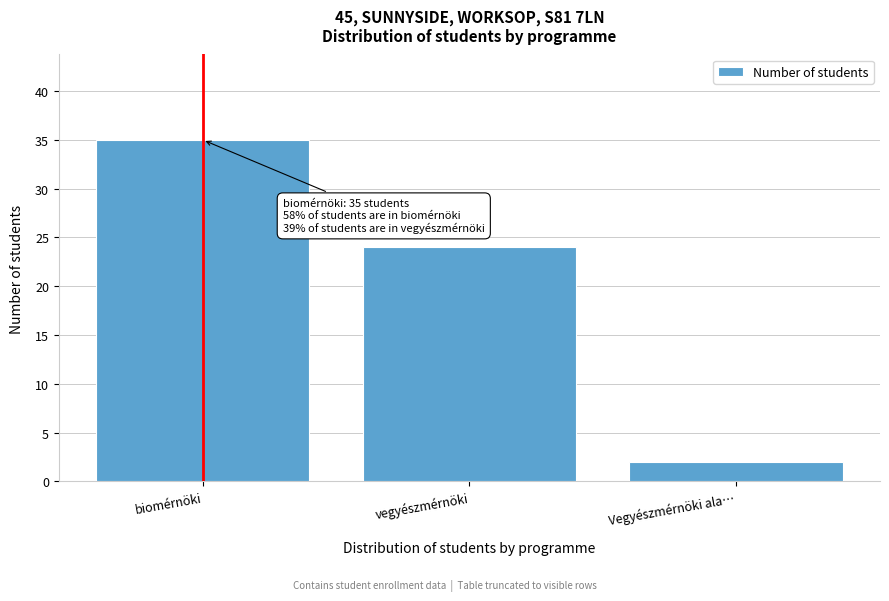

Reading left to right, list all the values displayed in this chart.

35	24	2